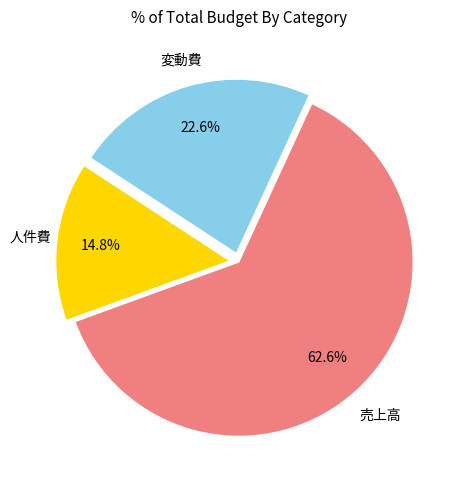

Is it true that 変動費 is 23% of the pie?

True